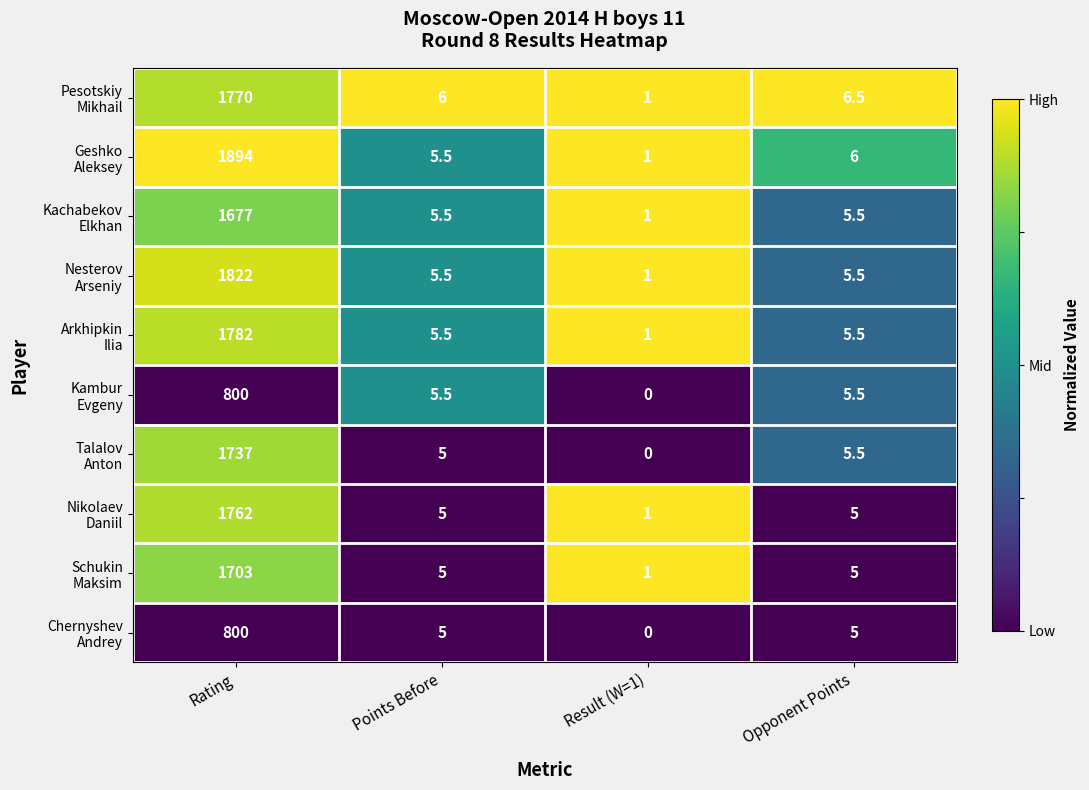

What is the total value across all series at Opponent Points?

55.0